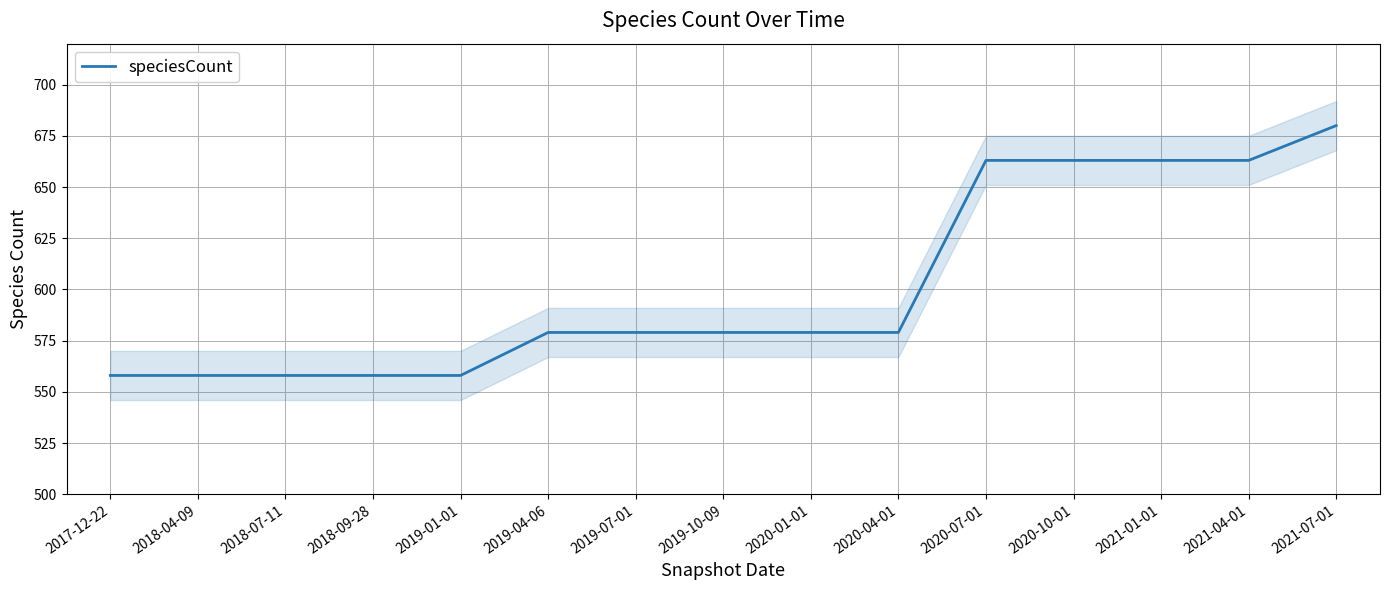

What is the difference between the maximum and minimum values?

122